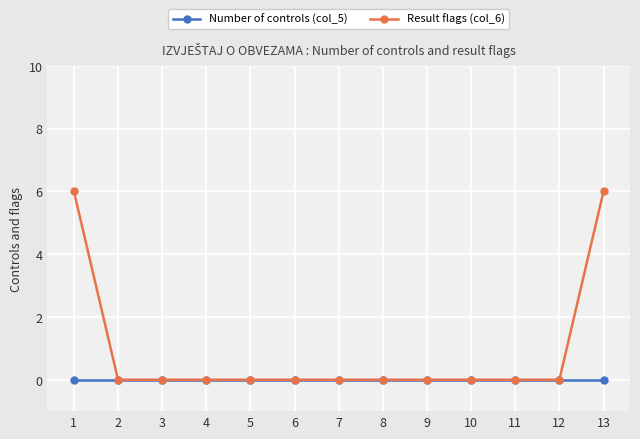

Rank the series by their maximum value, from highest to lowest.

Result flags (col_6), Number of controls (col_5)